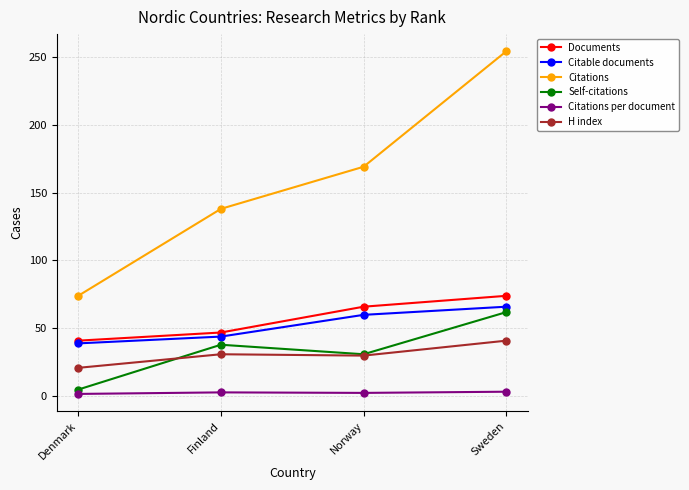

What is the difference between the maximum and second lowest values in the H index series?

11.0